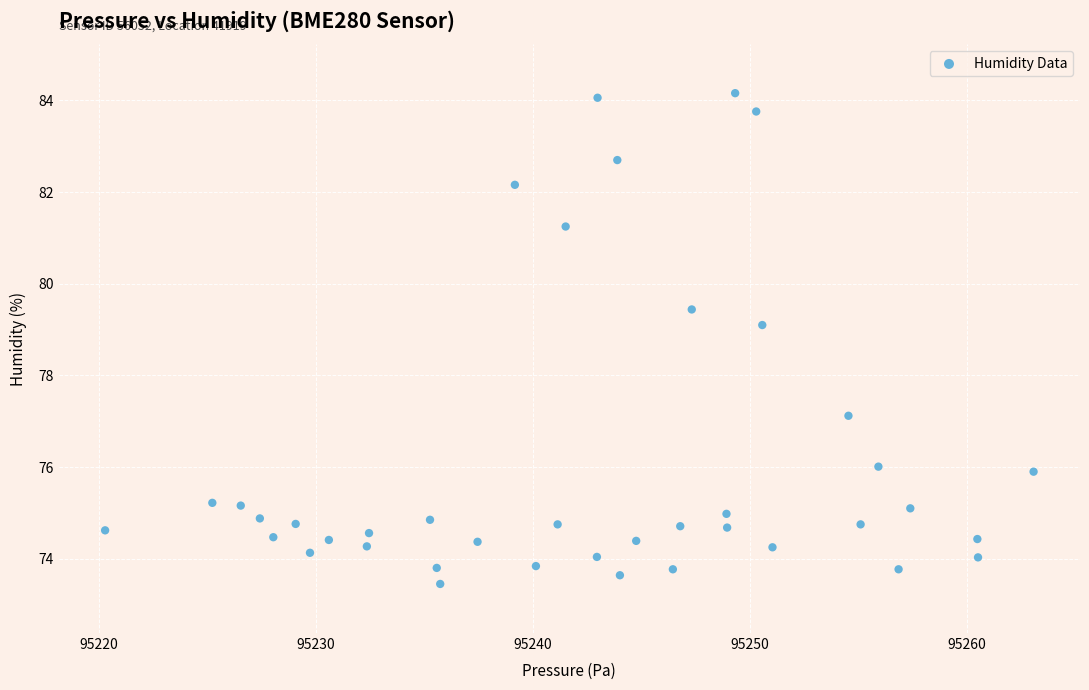

What is the range of Y values (max minus min)?

10.7